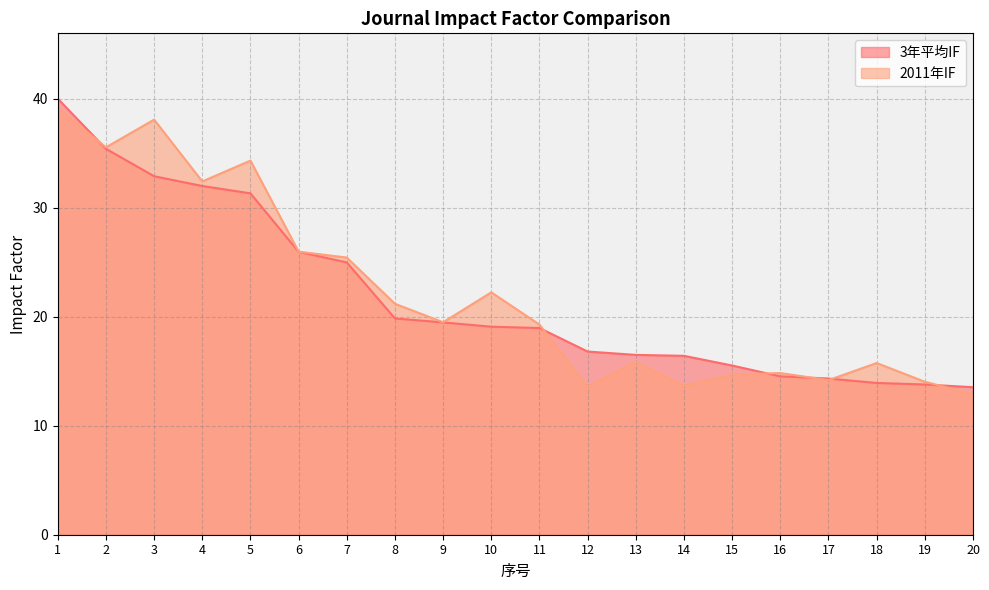

Rank the series at 15 from highest to lowest value.

3年平均IF, 2011年IF